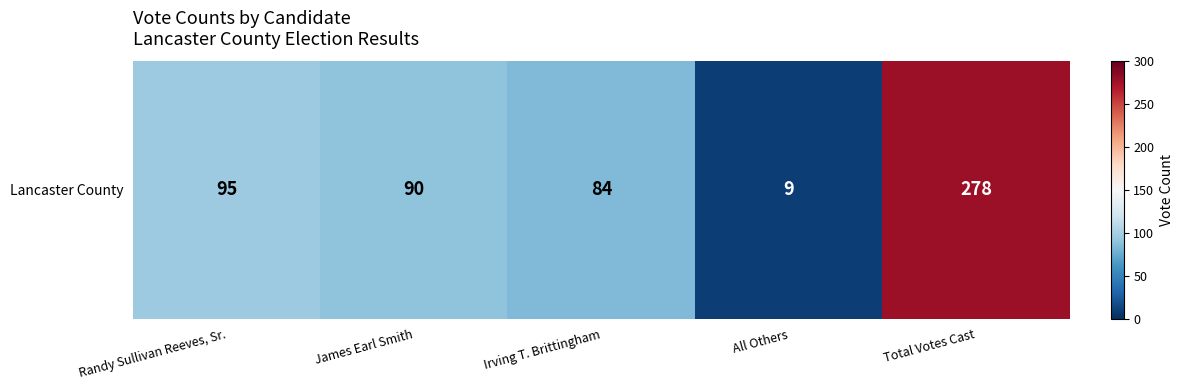

What is the ratio of the value at Irving T. Brittingham to the value at Randy Sullivan Reeves, Sr.?

0.9